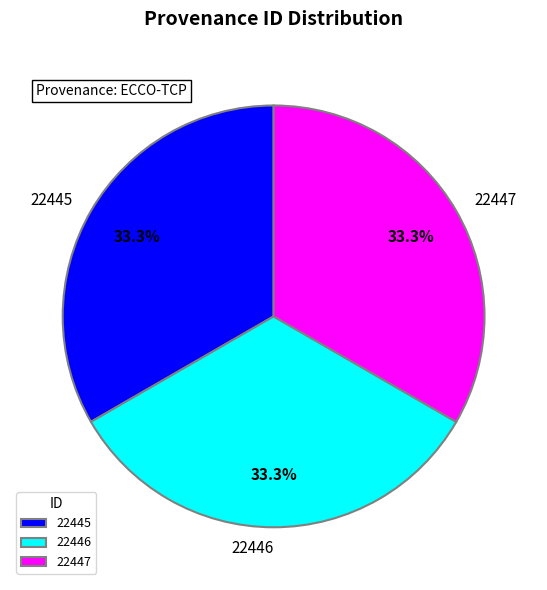

Does 22445 represent more than half of the total?

No